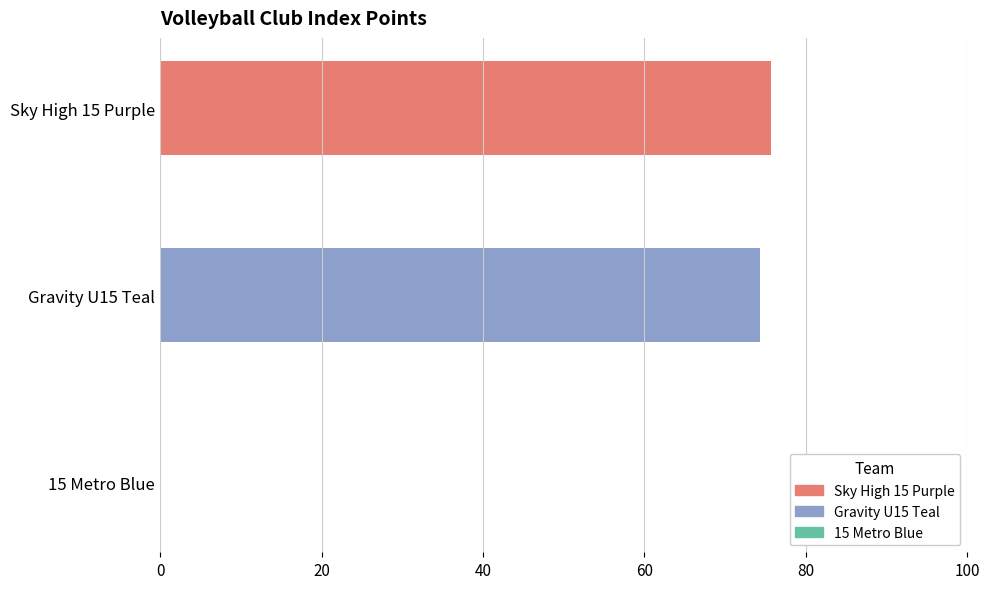

Which has a higher value, 15 Metro Blue or Sky High 15 Purple?

Sky High 15 Purple